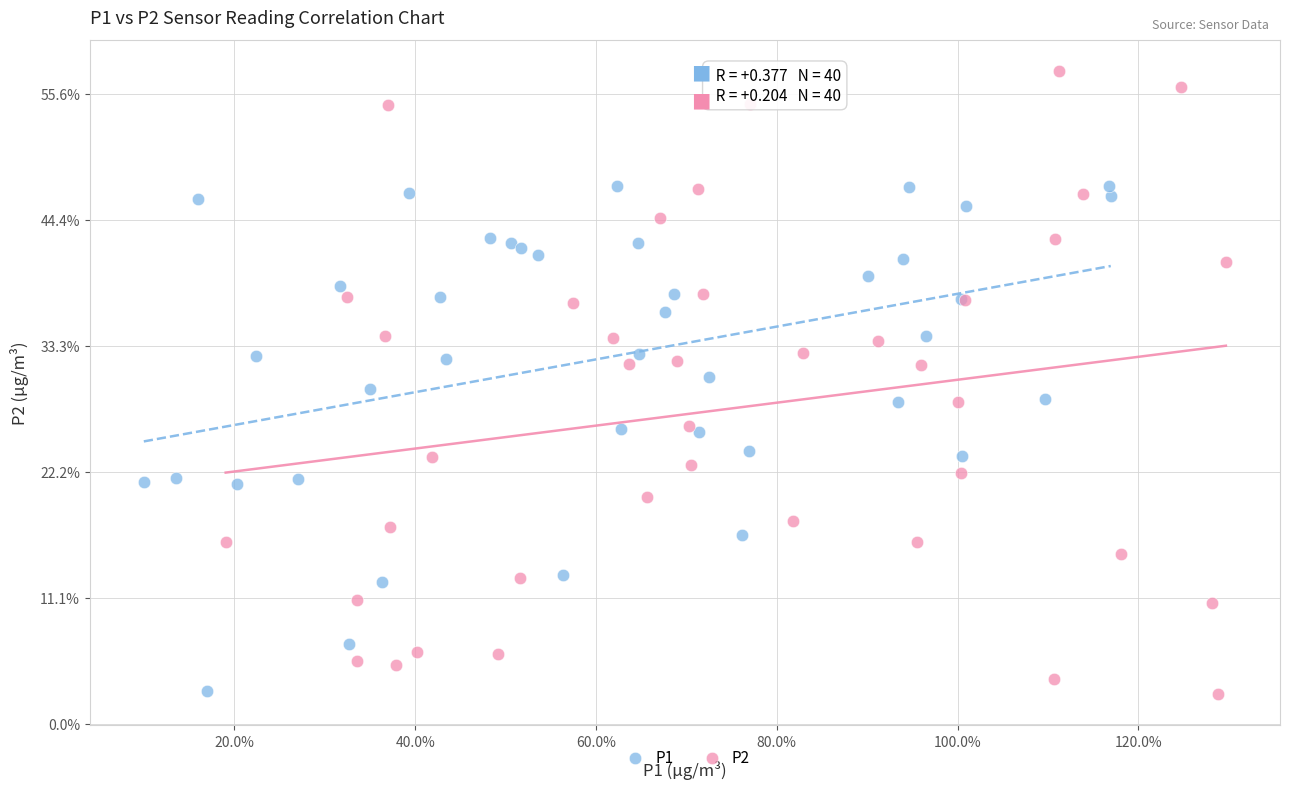

Which series has the largest Y range (max minus min)?

P2